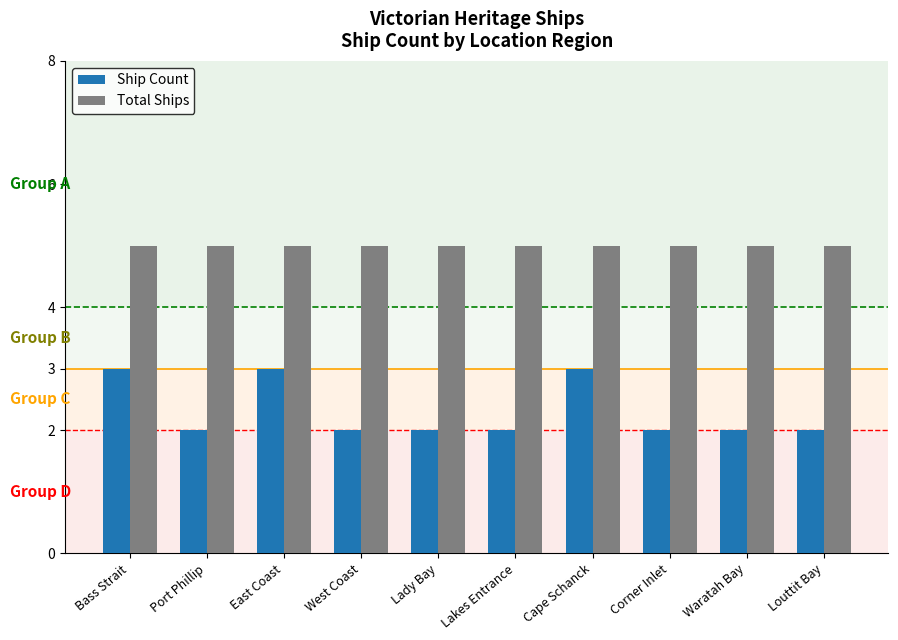

What is the sum of all Total Ships values?

50